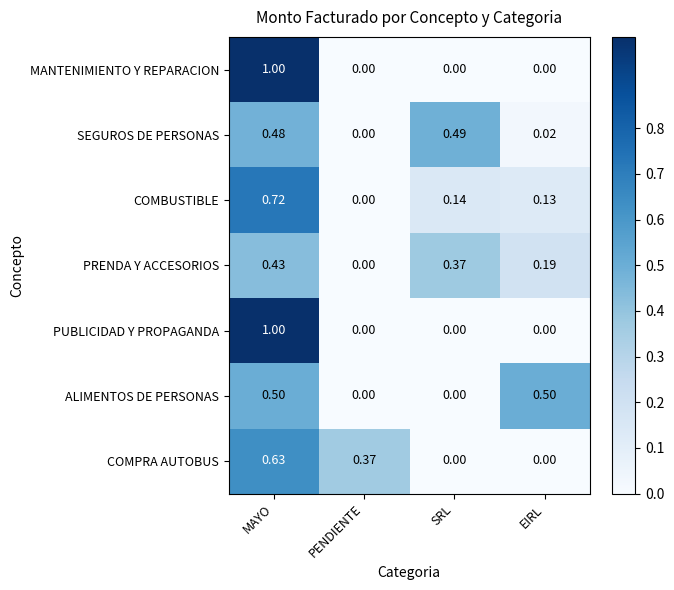

At which category does the chart reach its peak across all series?

MAYO